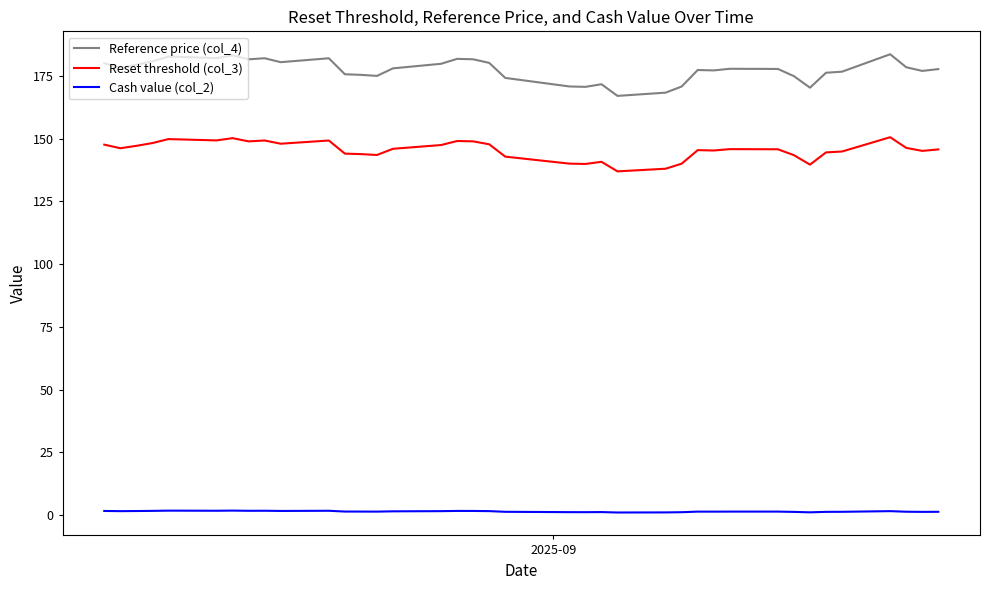

Does the chart display data point markers on the line(s)?

No